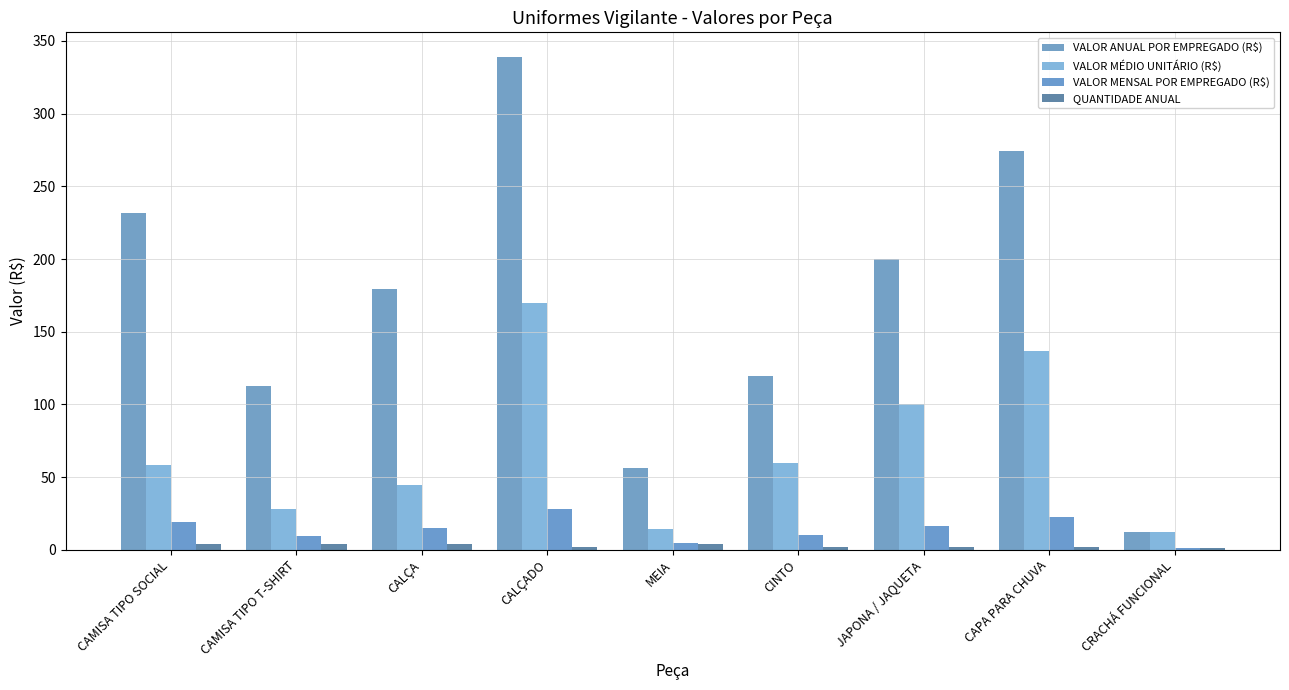

The VALOR ANUAL POR EMPREGADO (R$) series shows 50.0 at CAMISA TIPO T-SHIRT. True or false?

False